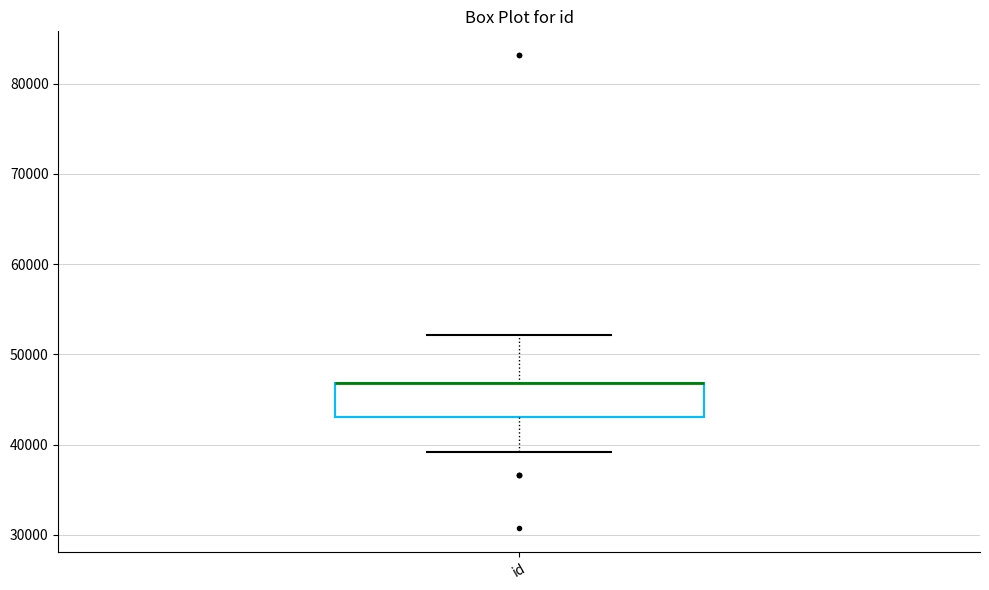

Where does the lower whisker of the box for id end on the y-axis? The values are not printed on the chart, so give them approximately, as read against the axis.

39000